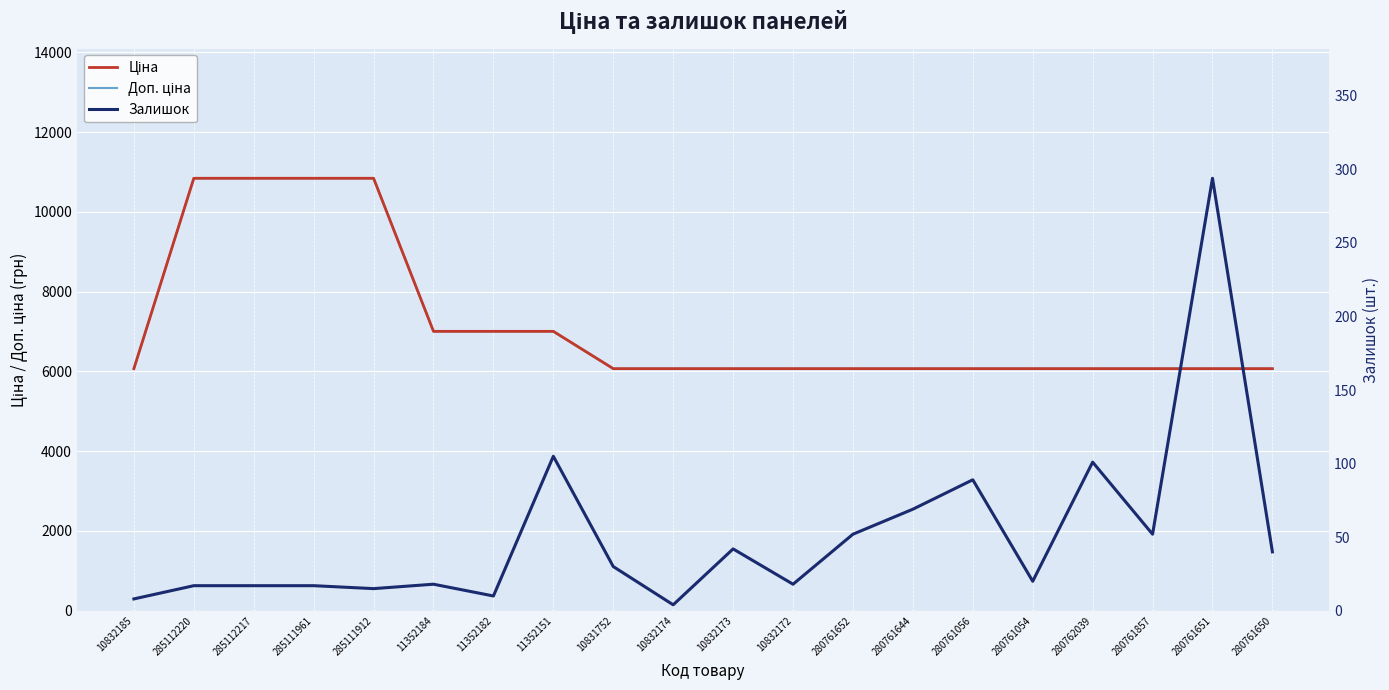

True or false: Доп. ціна and Залишок cross at least once.

False